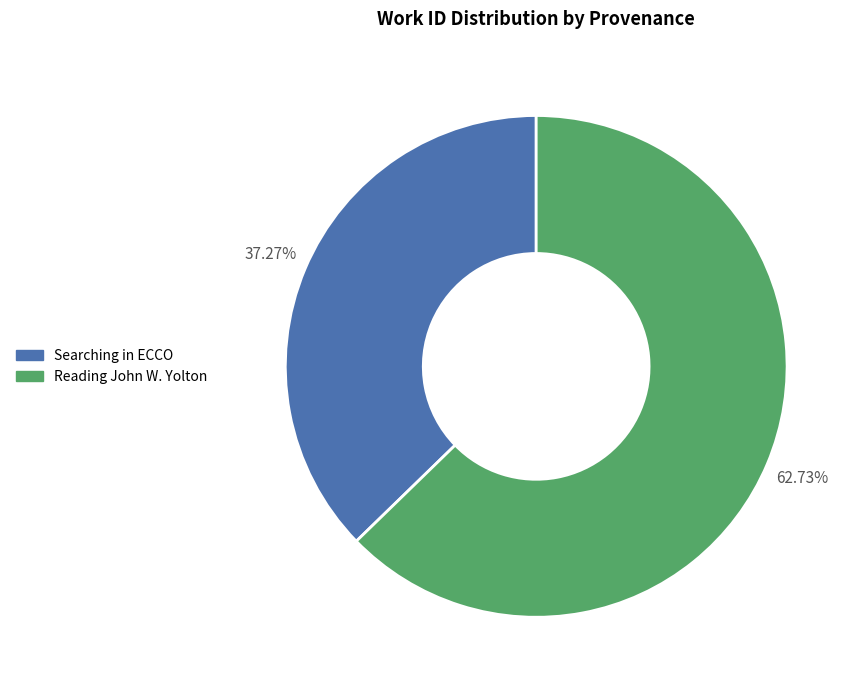

Combined, do Searching in ECCO and Reading John W. Yolton account for over 50%?

Yes